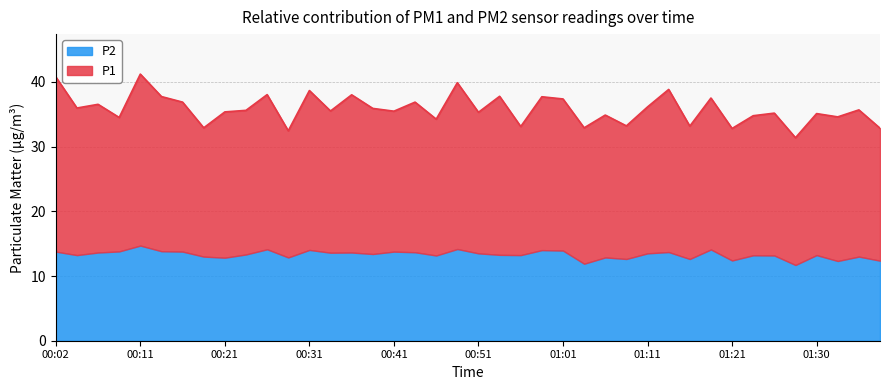

How many points are higher than both their immediate neighbors (excluding endpoints)?

15